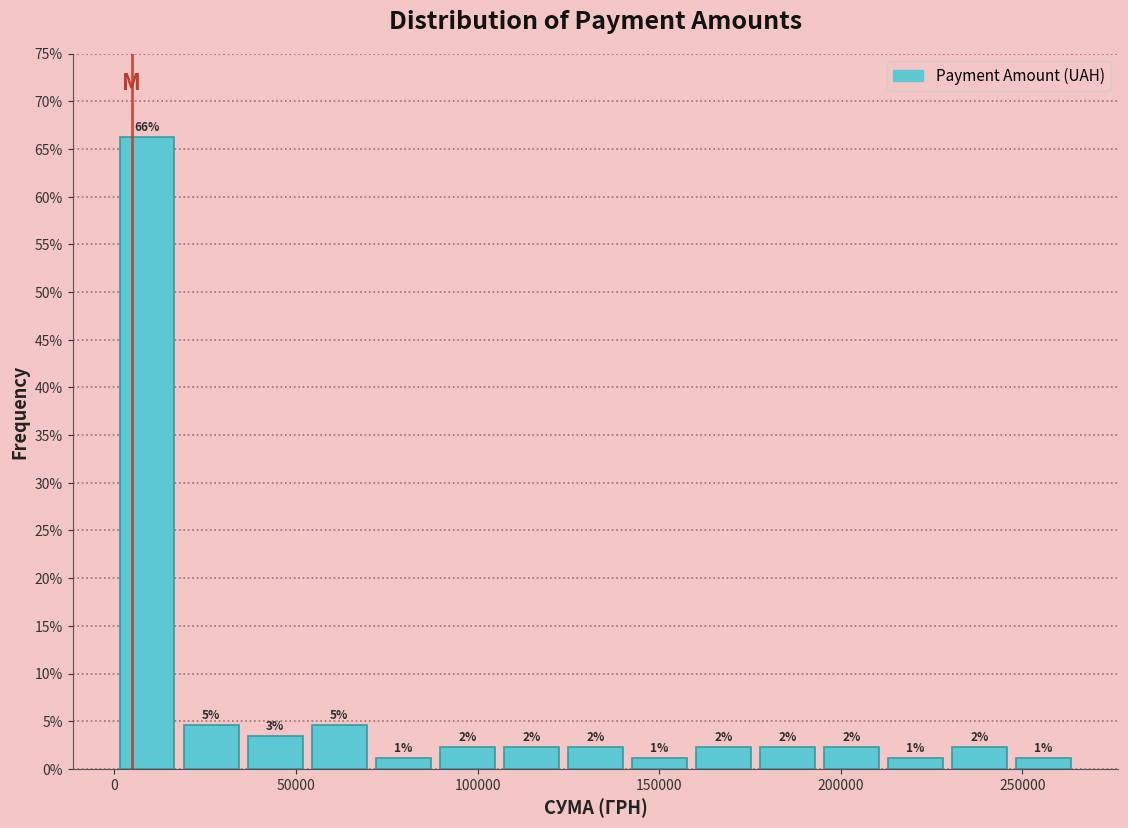

Around what value on the x-axis is the tallest bar? Give the approximate position of its centre, as read against the axis.

10000